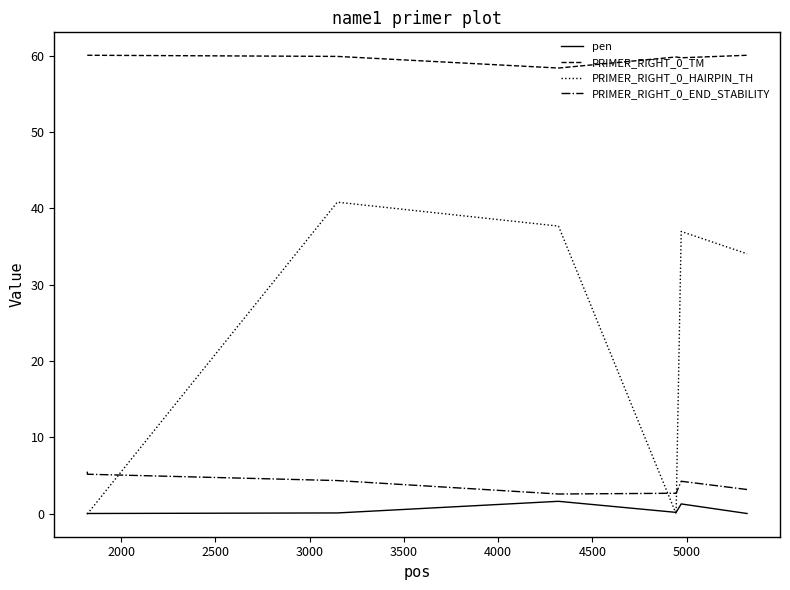

What is the highest value of the PRIMER_RIGHT_0_END_STABILITY series?

5.5